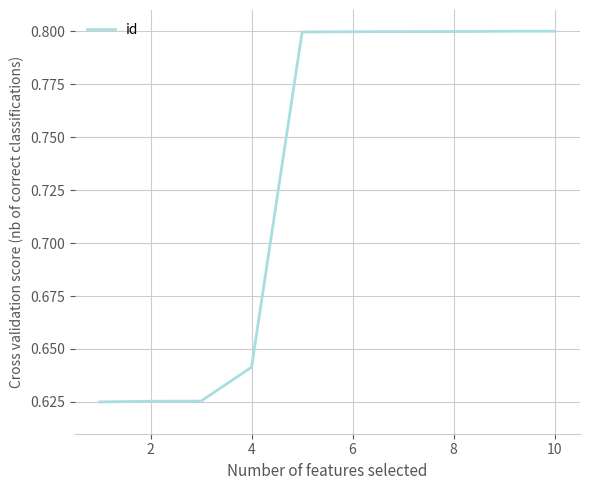

Count the values in the range 0 to 1.

10